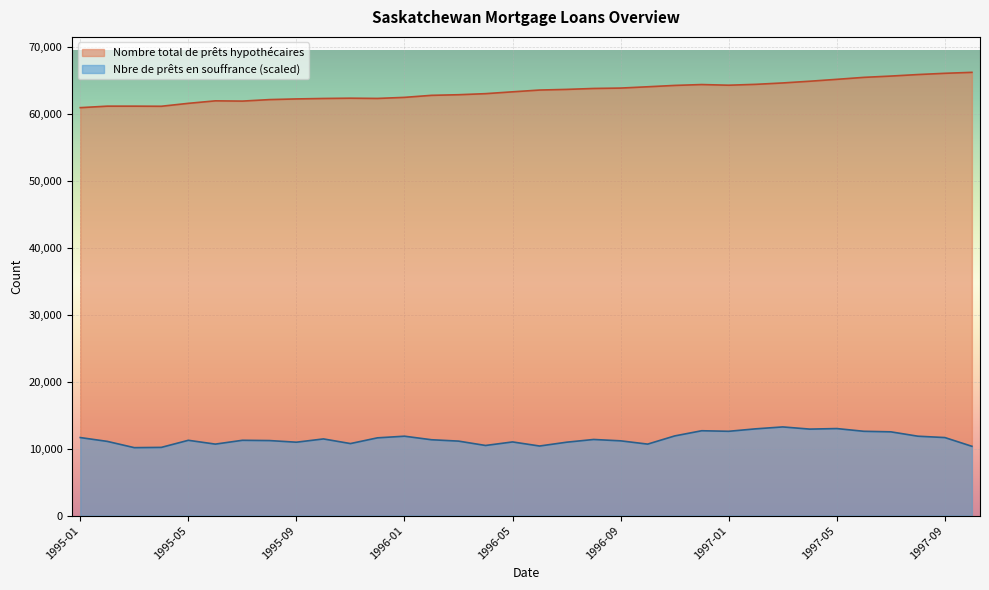

What is the sum of all Nbre de prêts hypothécaires en souffrance values?

390840.6